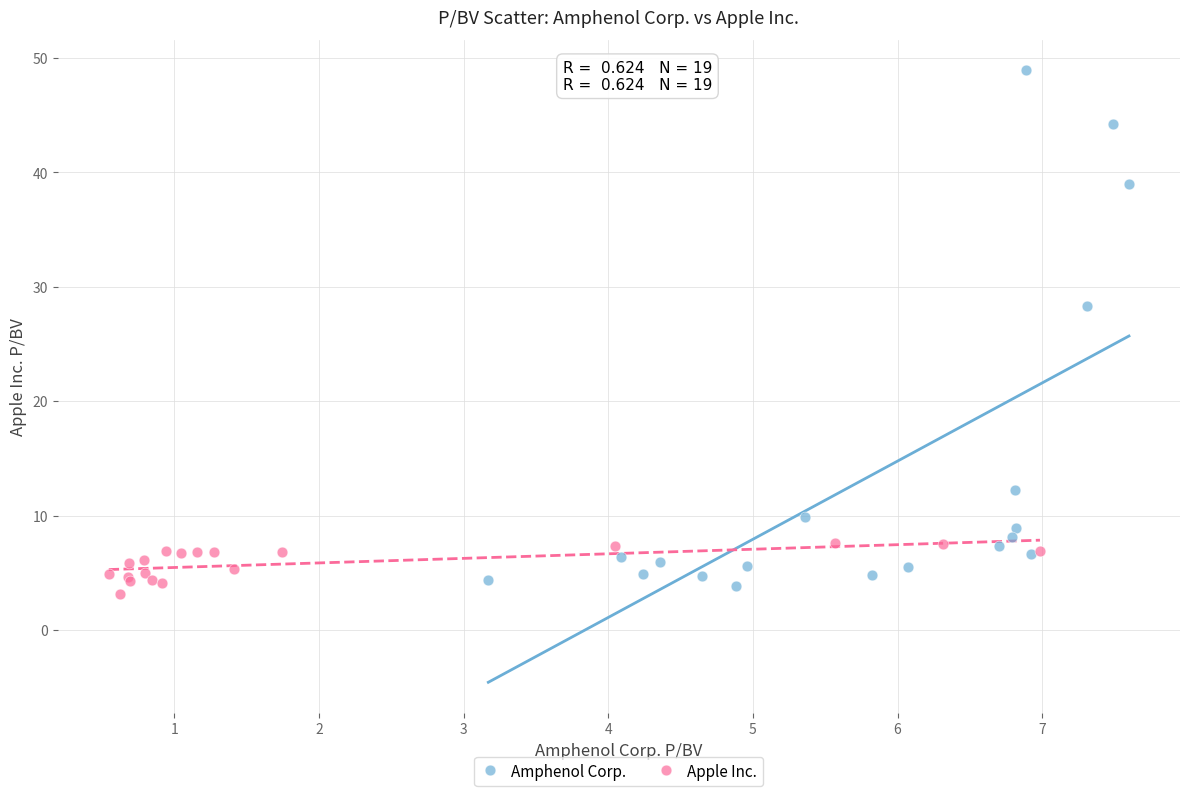

Which series has the widest spread of Y values?

Amphenol Corp.